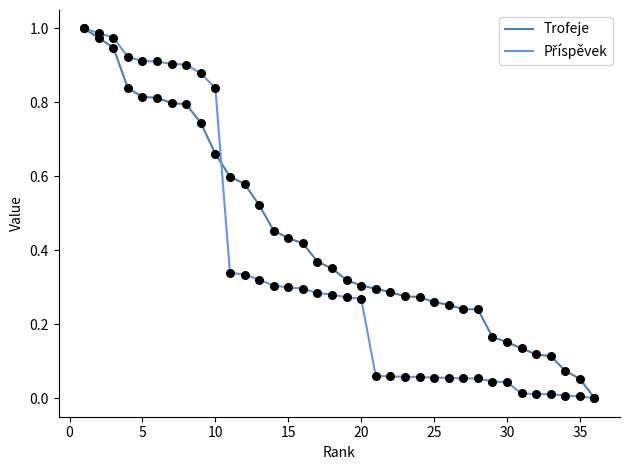

Which series has the largest total across all categories?

Trofeje